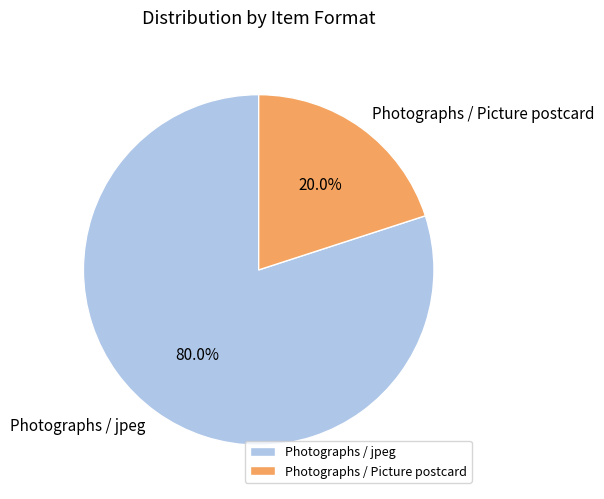

What portion of the pie excludes Photographs / jpeg?

20.0%